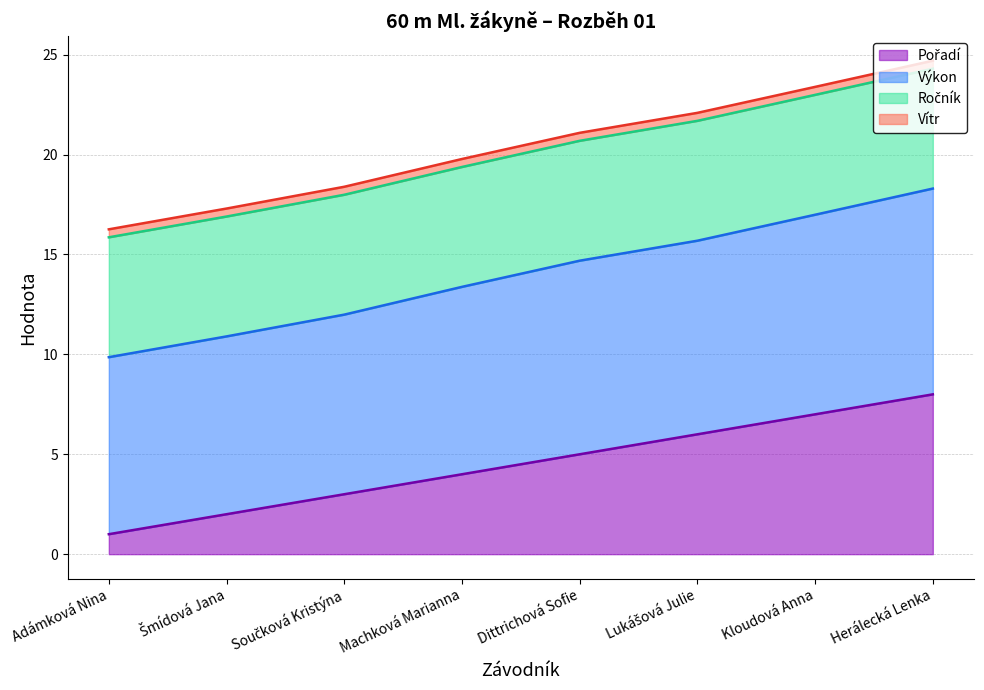

True or false: Pořadí has a value of 6.0 at Lukášová Julie.

True